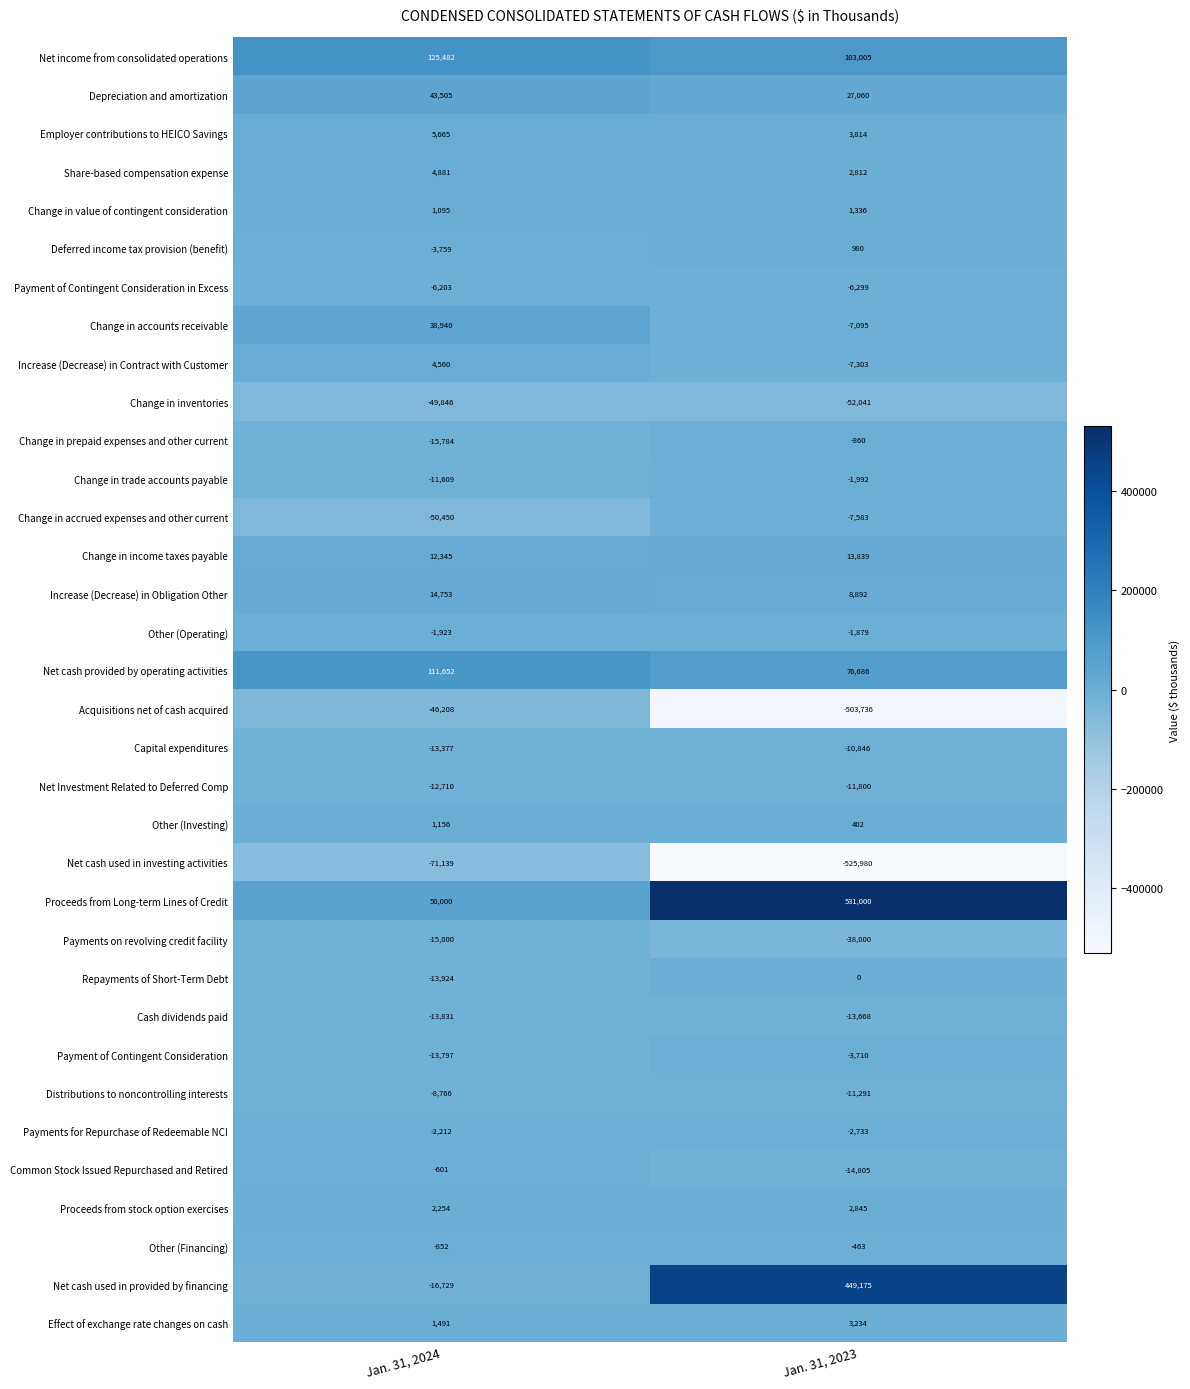

The value of Distributions to noncontrolling interests at Jan. 31, 2023 is -14920. True or false?

False